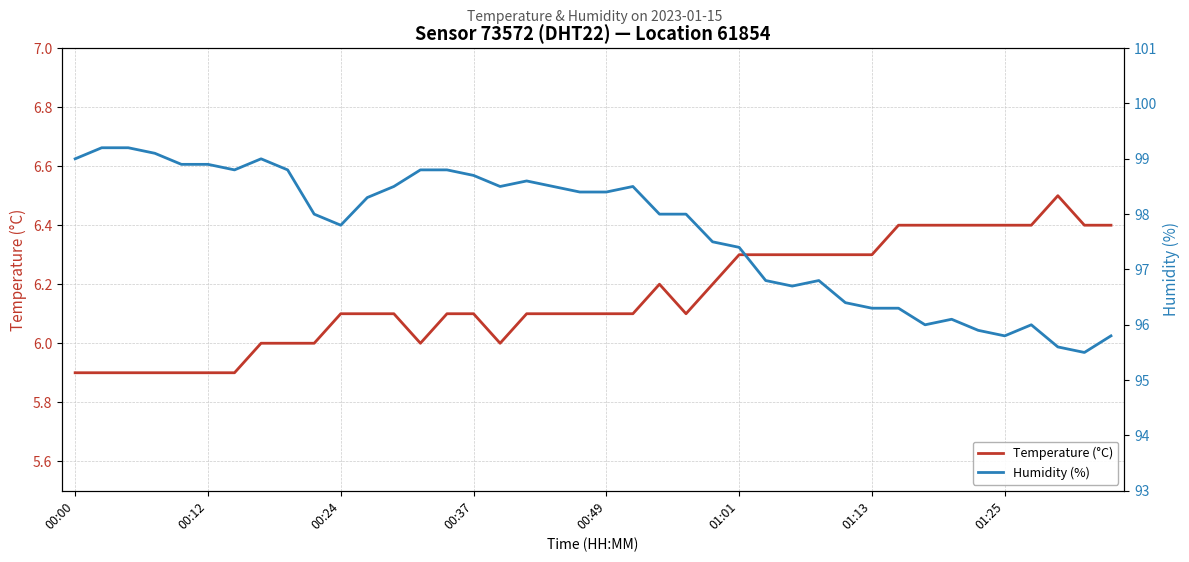

What is the maximum value for Temperature (°C)?

6.5